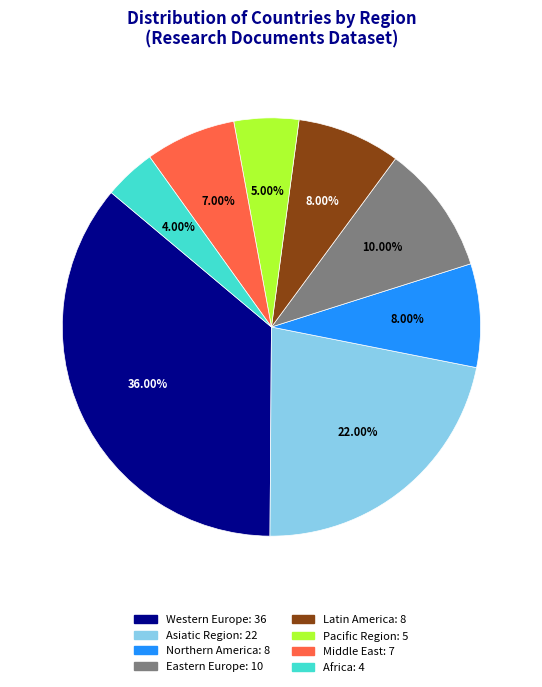

Is Northern America the majority of the pie?

No